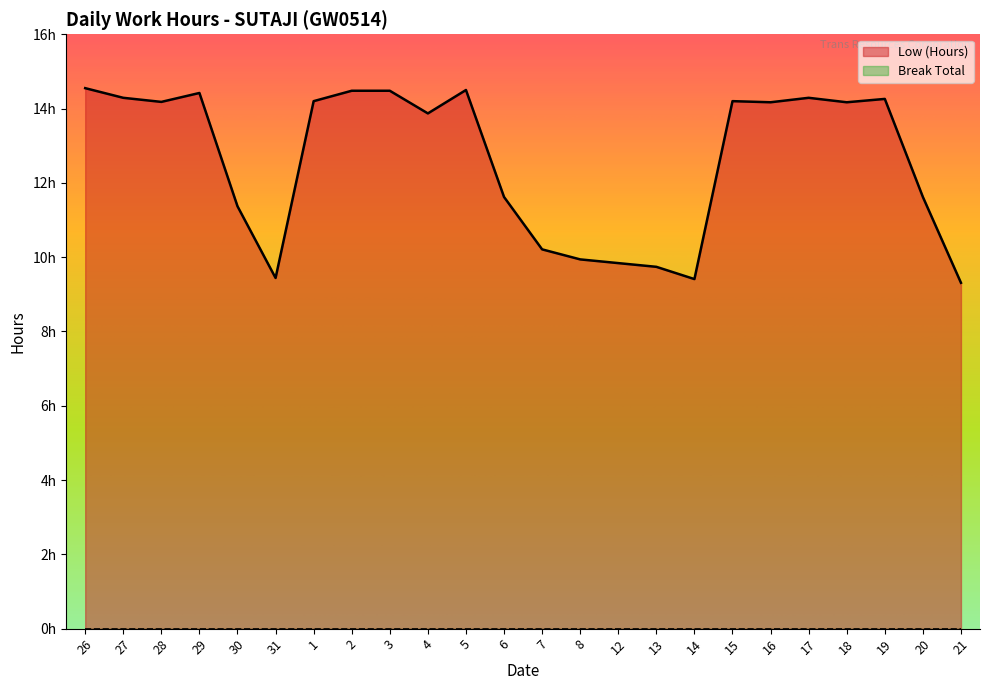

Where does the data first go above 14?

26